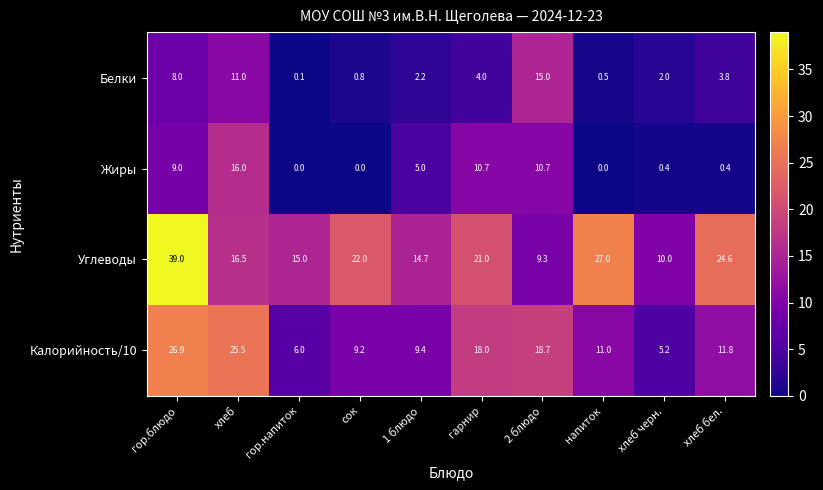

The value of Калорийность/10 at сок is 9.2. True or false?

True